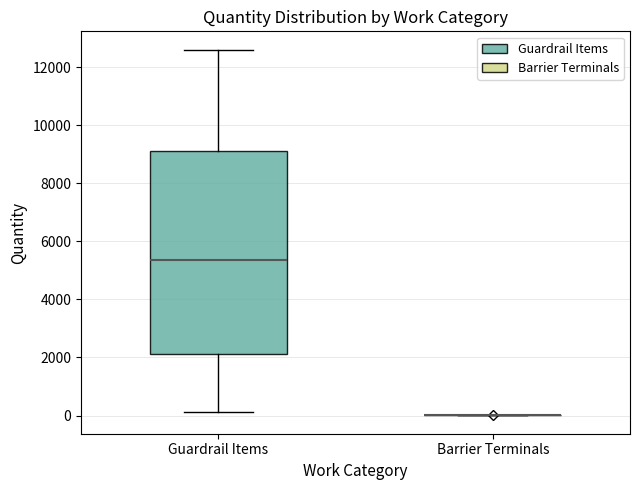

Which box is the tallest, from its lower edge to its upper edge?

Guardrail Items